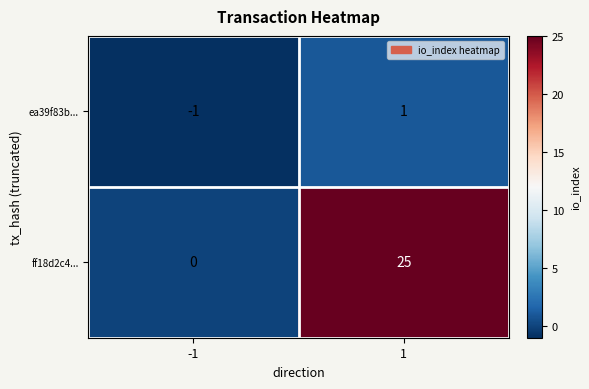

The value of ff18d2c4... at -1 is 0. True or false?

True